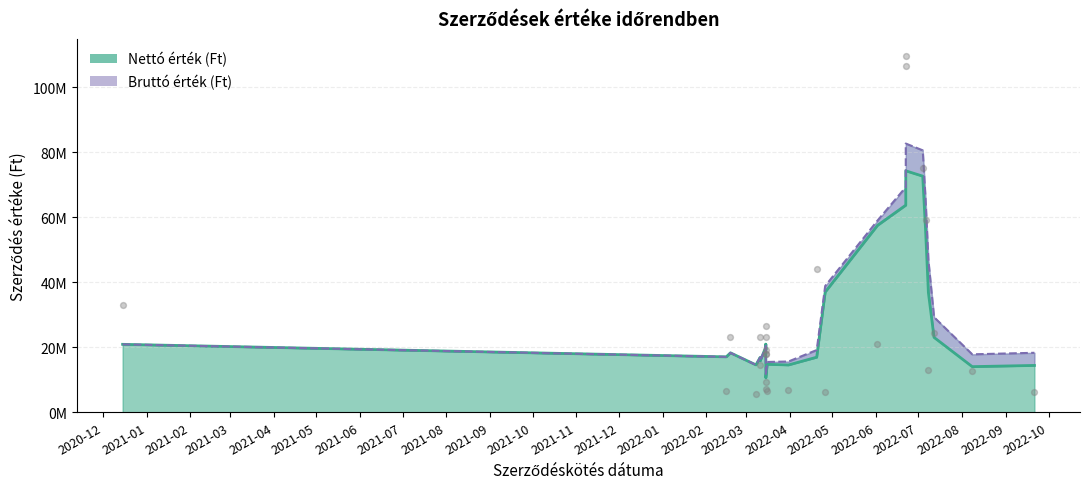

What are all the series names shown in the legend?

Nettó érték (Ft), Bruttó érték (Ft)